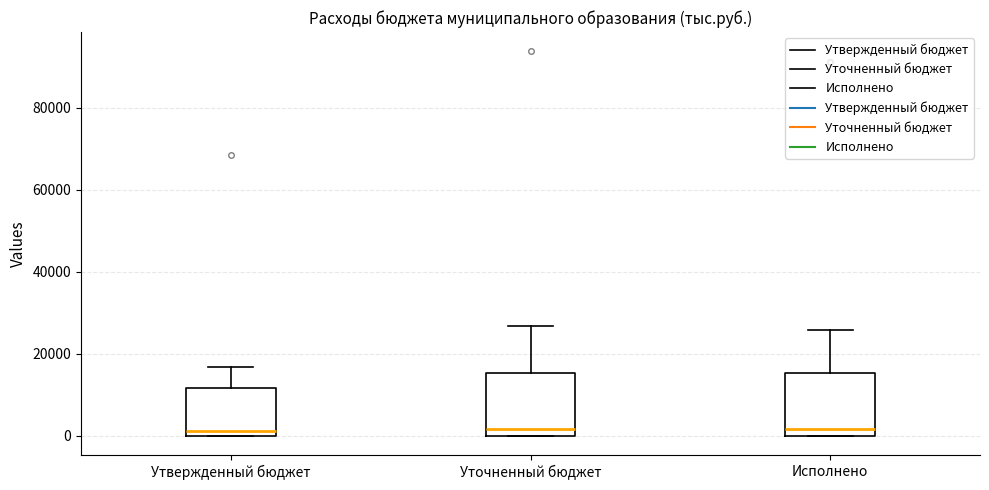

Reading left to right, transcribe this box plot: for each box, give where its median line is, the range the box spans, and where its two whiskers end, as read against the y-axis. The values are not printed on the chart, so give them approximately, as read against the axis.

Утвержденный бюджет: median 2000, box 0 to 12000, whiskers 0 to 16000
Уточненный бюджет: median 2000, box 0 to 16000, whiskers 0 to 26000
Исполнено: median 2000, box 0 to 16000, whiskers 0 to 26000